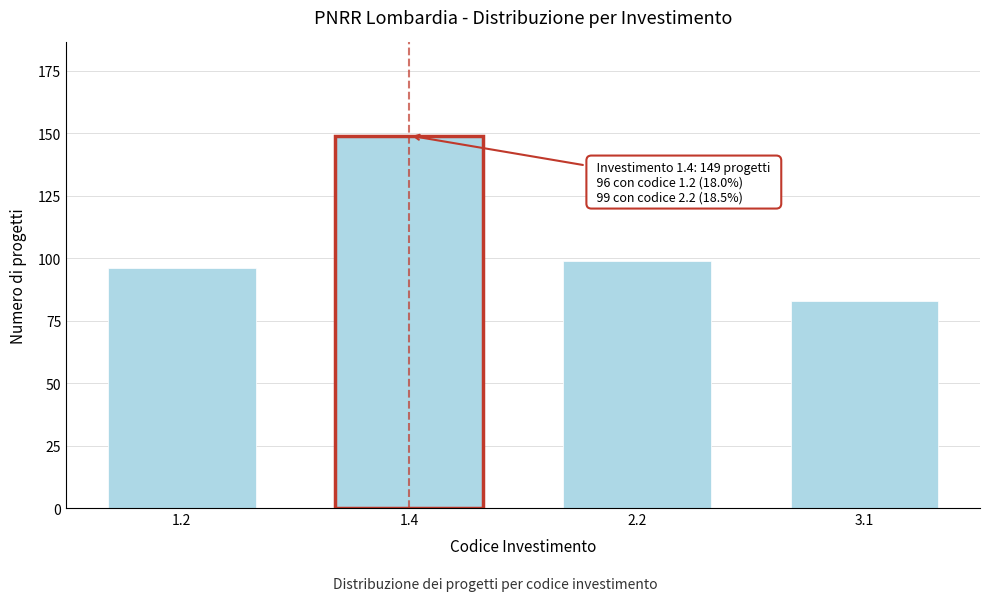

Reading left to right, list all the values displayed in this chart.

1.2=96	1.4=149	2.2=99	3.1=83